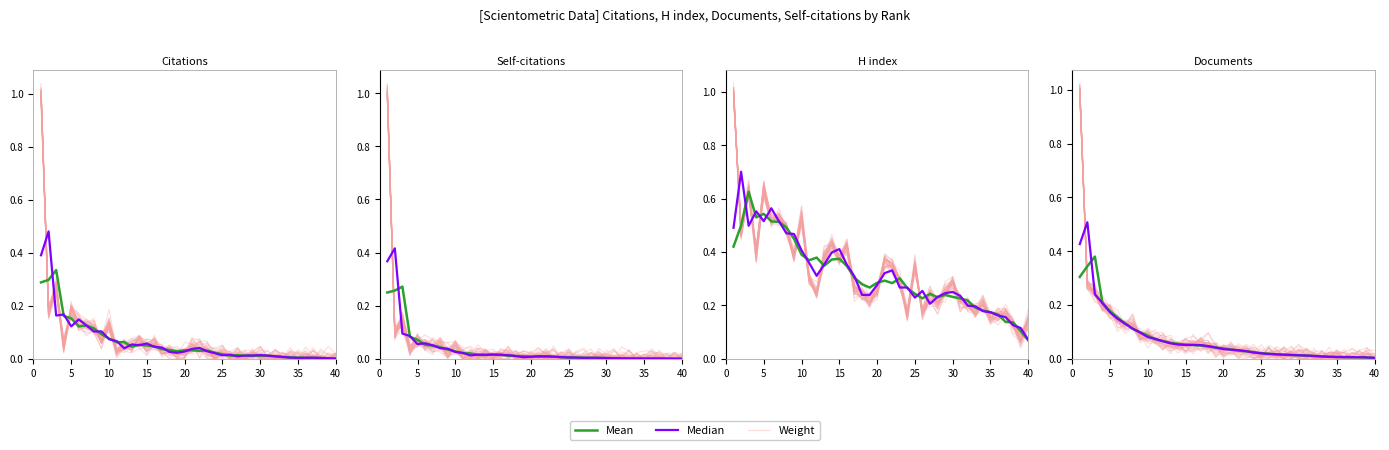

After their last crossing, which series has the higher values: Median or Mean?

Mean